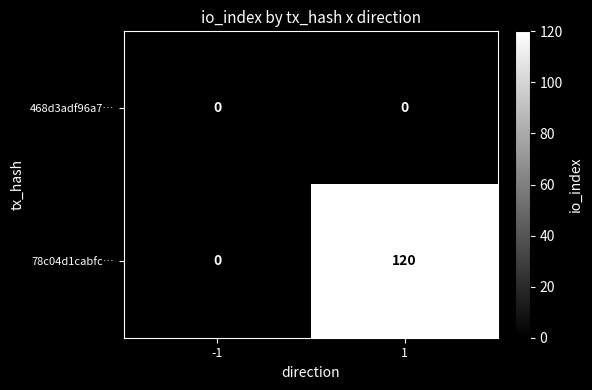

Reading left to right, list all the values displayed in this chart.

468d3adf96a7…: 0	0
78c04d1cabfc…: 0	120